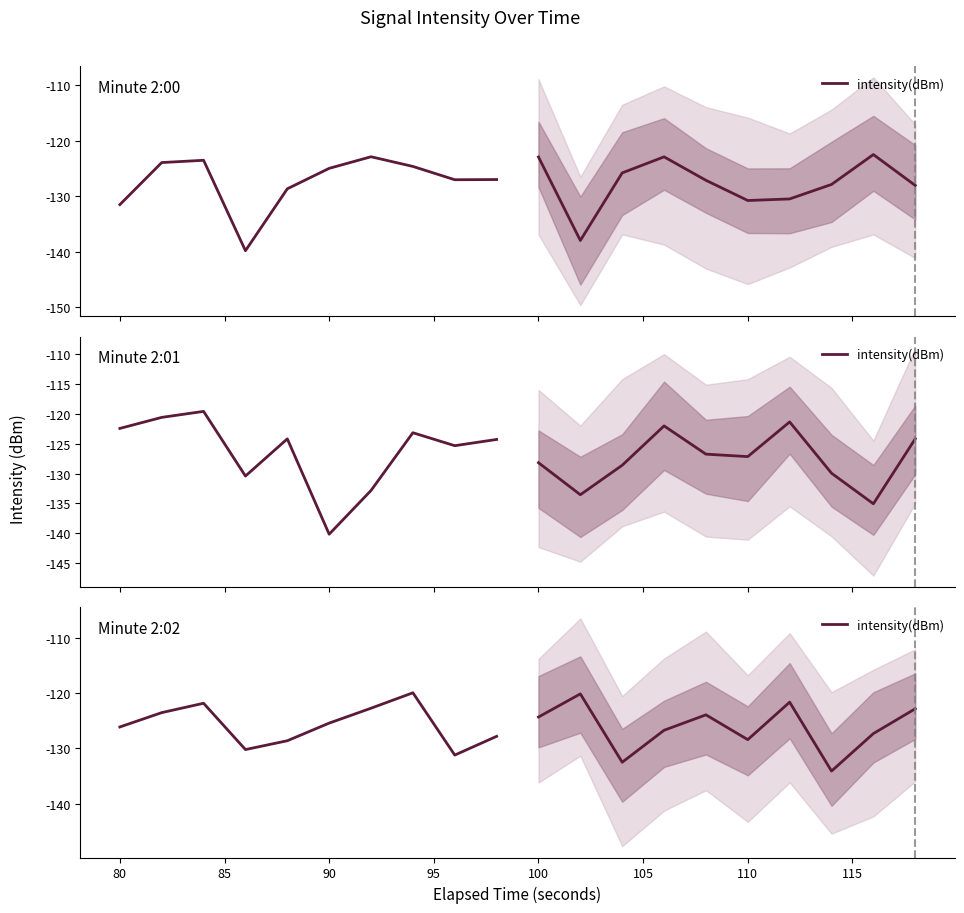

Where is the data nearest to the value -125?

90